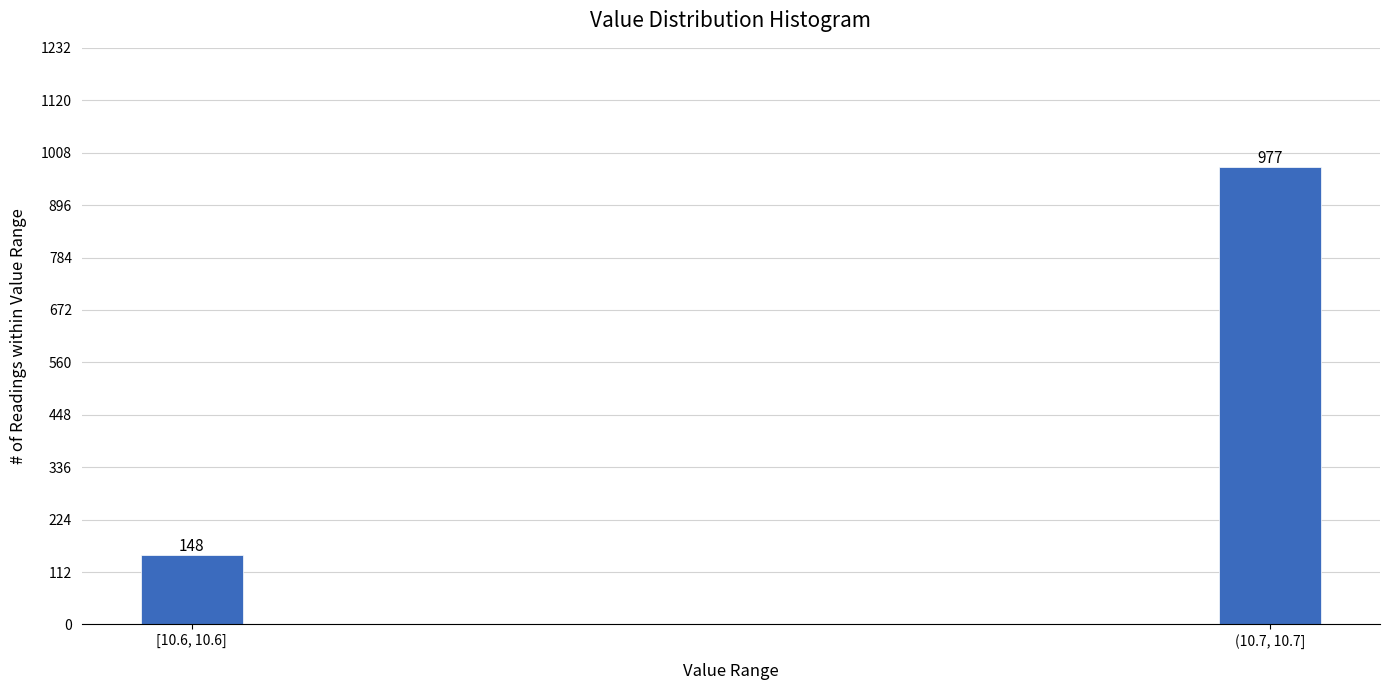

Reading left to right, transcribe all the data shown in this chart.

[10.6, 10.6]=148	(10.7, 10.7]=977